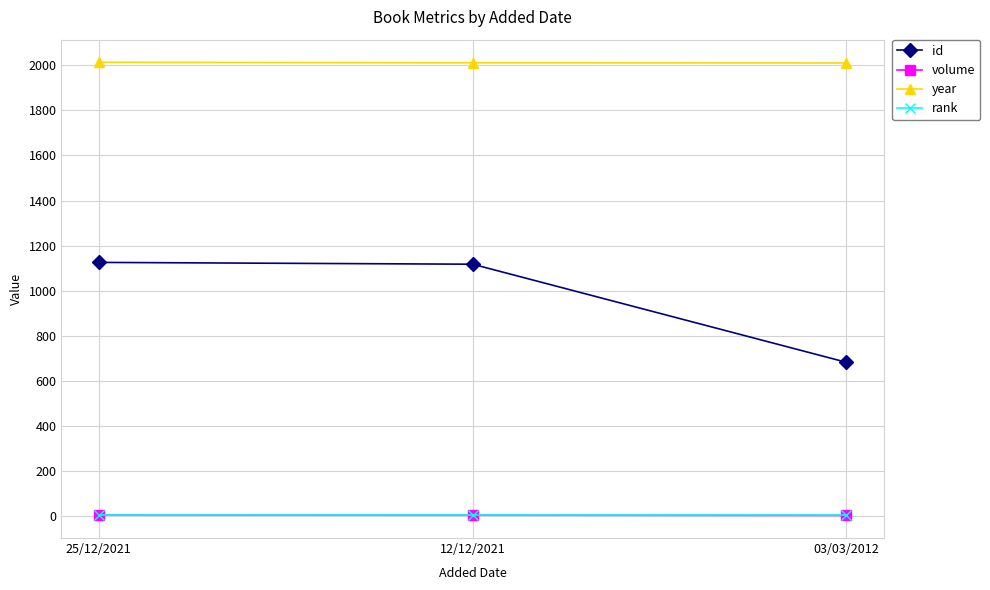

What is the sum of all year values?

6037